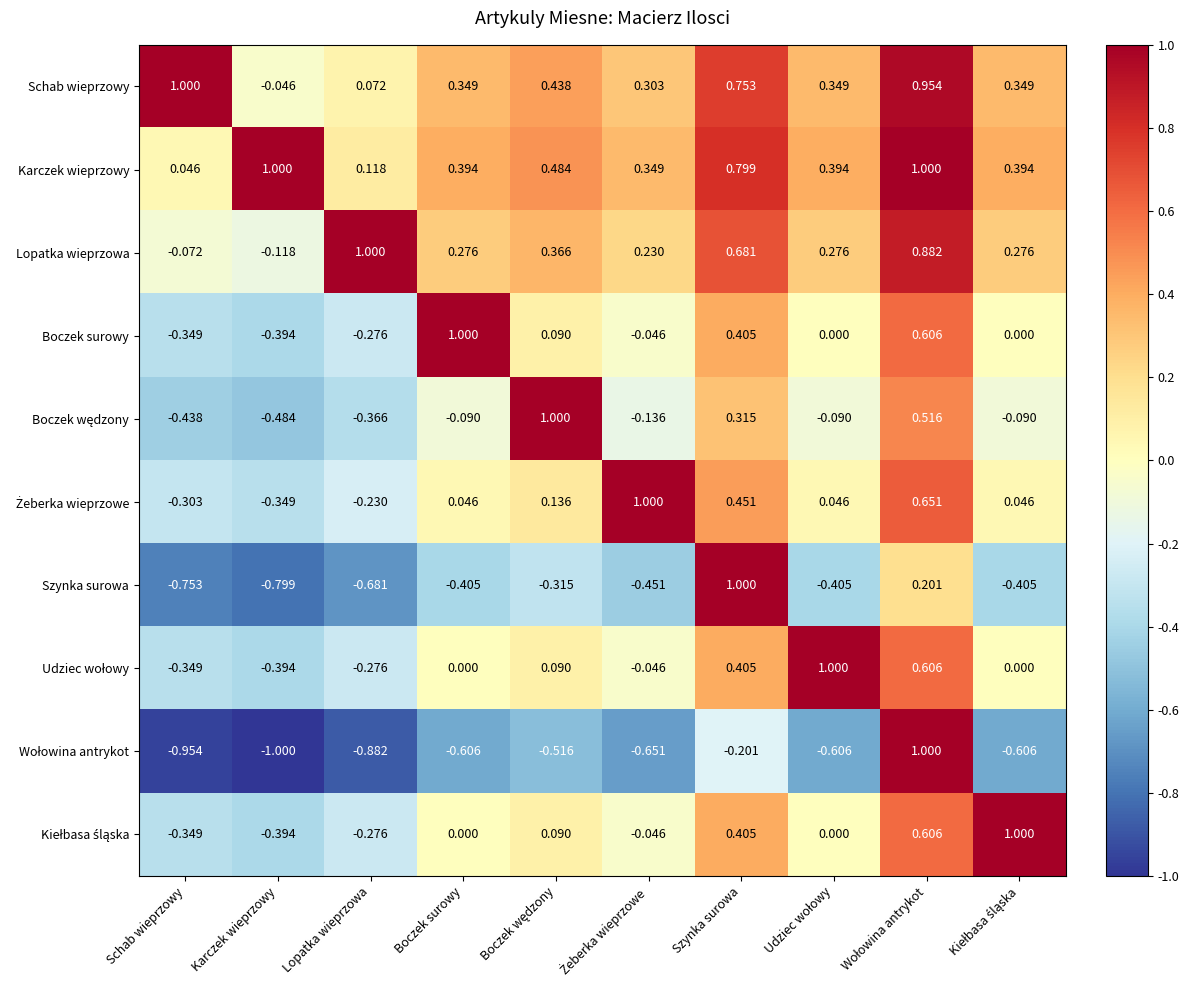

Which series has the largest total across all categories?

Karczek wieprzowy